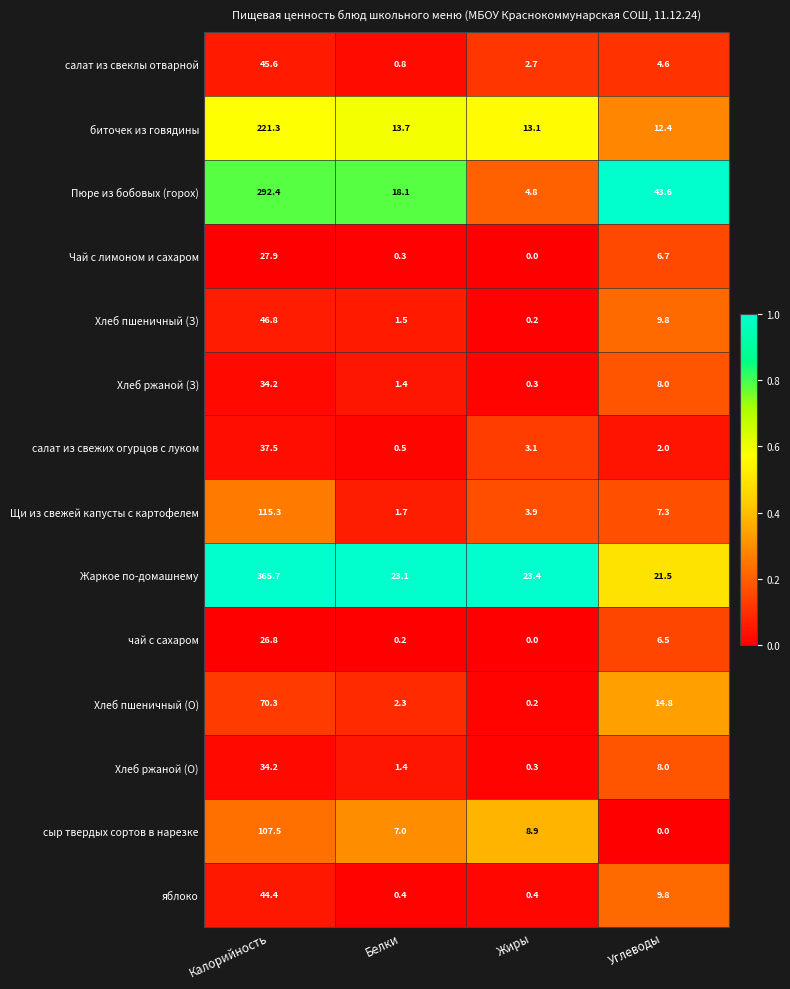

Where does the Чай с лимоном и сахаром series first go above 6?

Калорийность